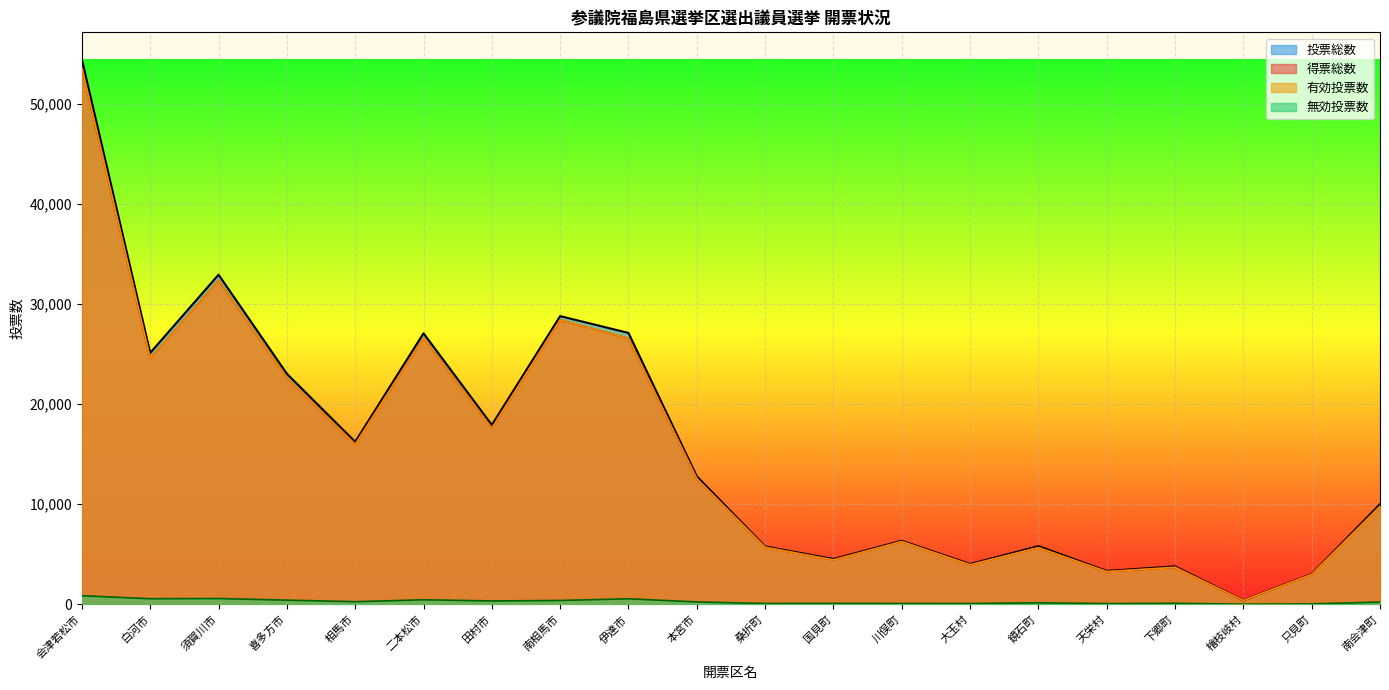

Is the value of 投票総数 at 伊達市 greater than the value of 得票総数 at 下郷町?

Yes